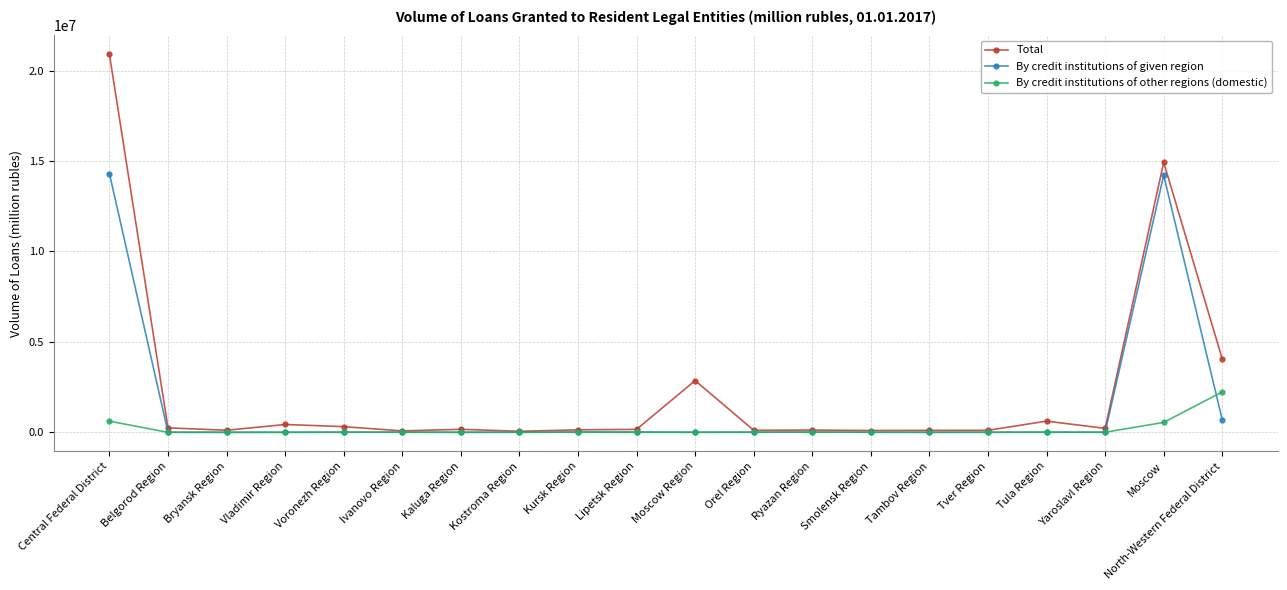

What is the sum of the Total values at Voronezh Region and Vladimir Region?

746283